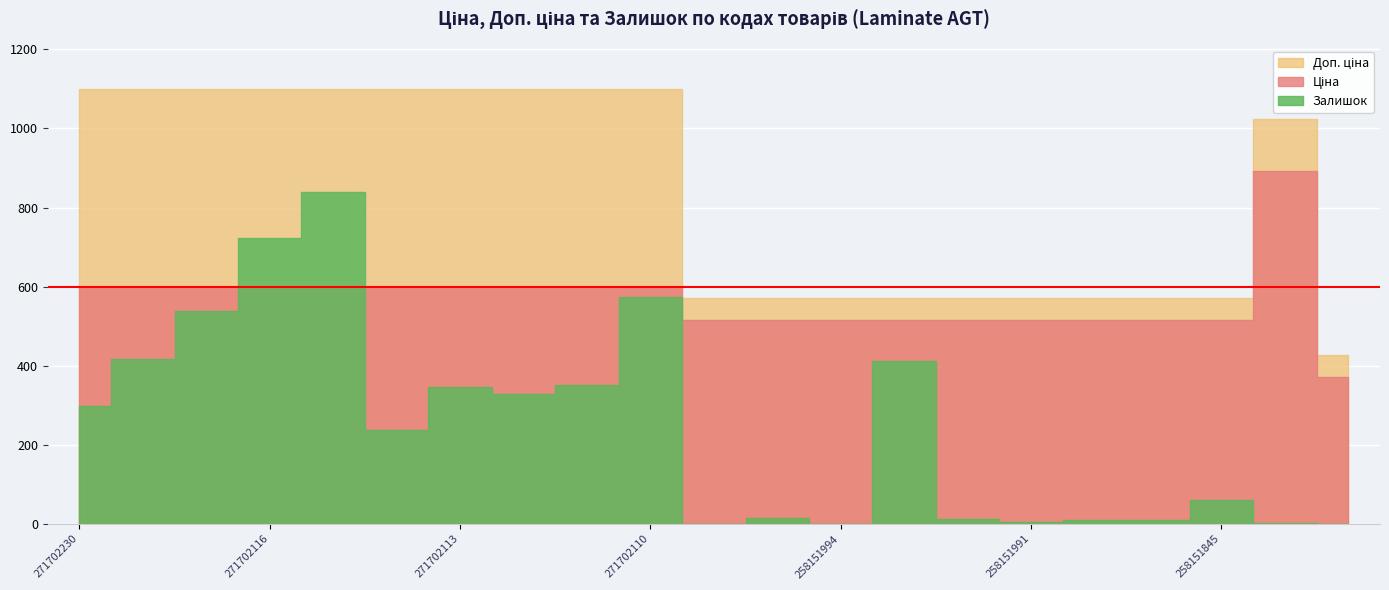

Rank the series by their average value, from lowest to highest.

Залишок, Ціна, Доп. ціна